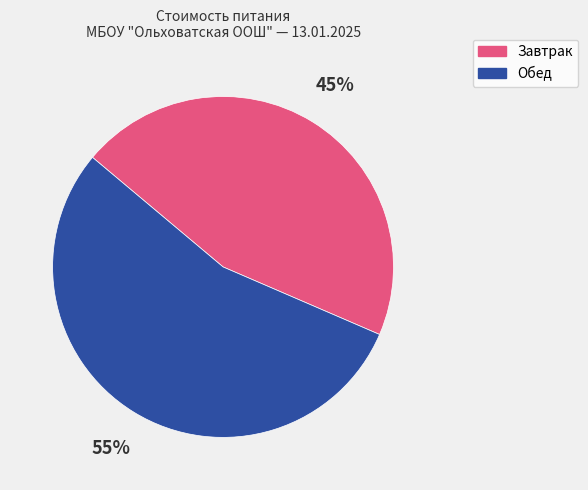

Is it true that Завтрак is 31% of the pie?

False